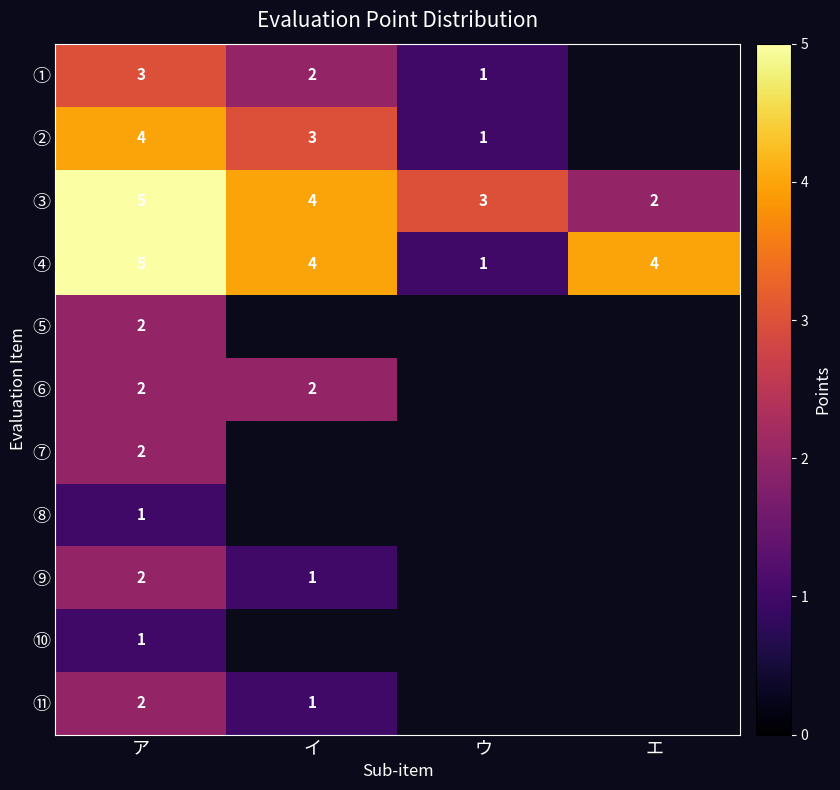

True or false: ⑩ has a value of 0 at ア.

False